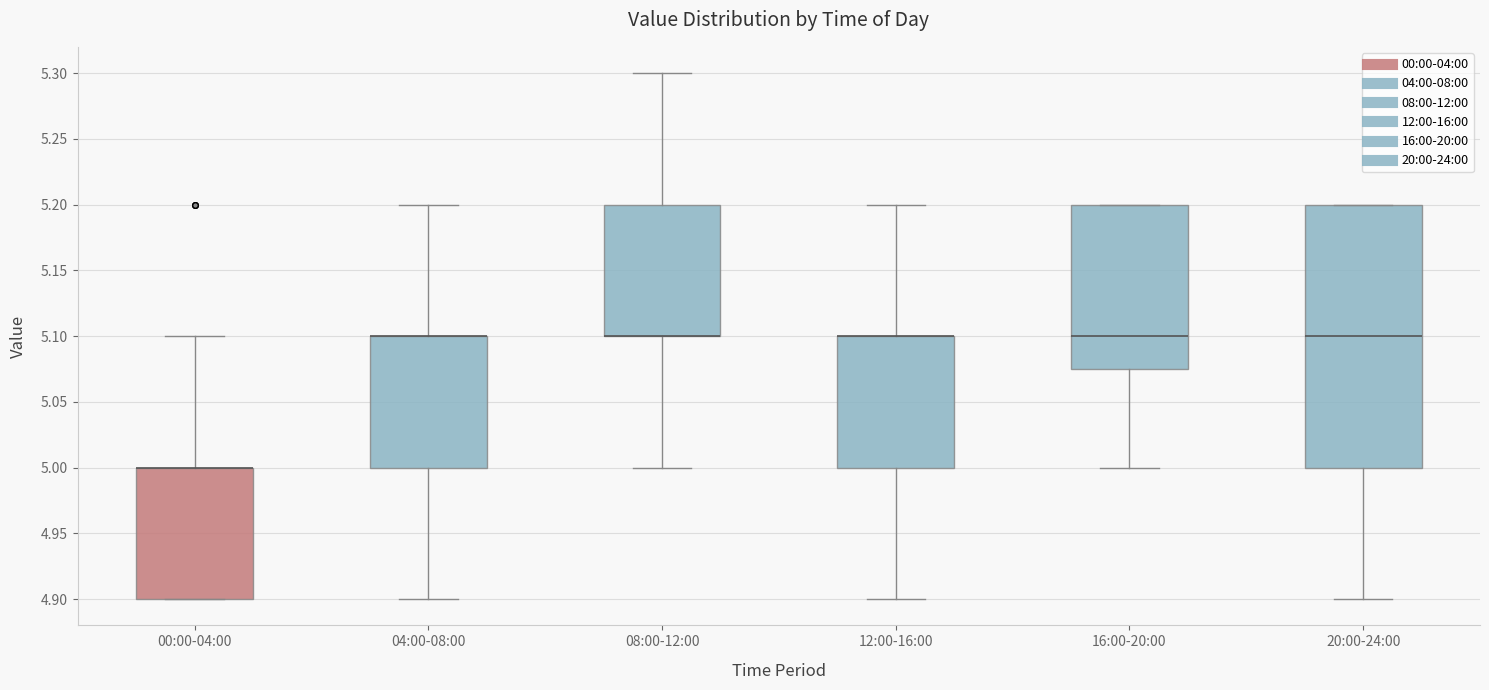

Reading left to right, transcribe this box plot: for each box, give where its median line is, the range the box spans, and where its two whiskers end, as read against the y-axis. The values are not printed on the chart, so give them approximately, as read against the axis.

00:00-04:00: median 5.000 (drawn on the box's upper edge), box 4.900 to 5.000, whiskers 4.900 to 5.100
04:00-08:00: median 5.100 (drawn on the box's upper edge), box 5.000 to 5.100, whiskers 4.900 to 5.200
08:00-12:00: median 5.100 (drawn on the box's lower edge), box 5.100 to 5.200, whiskers 5.000 to 5.300
12:00-16:00: median 5.100 (drawn on the box's upper edge), box 5.000 to 5.100, whiskers 4.900 to 5.200
16:00-20:00: median 5.100, box 5.075 to 5.200, whiskers 5.000 to 5.200
20:00-24:00: median 5.100, box 5.000 to 5.200, whiskers 4.900 to 5.200